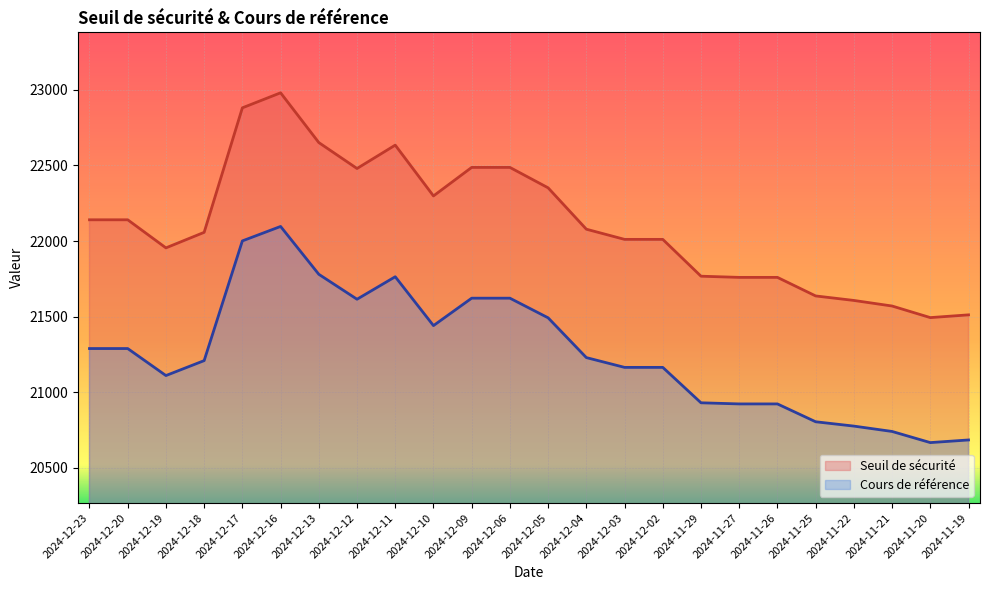

What is the lowest value of the Seuil de sécurité series?

21493.8